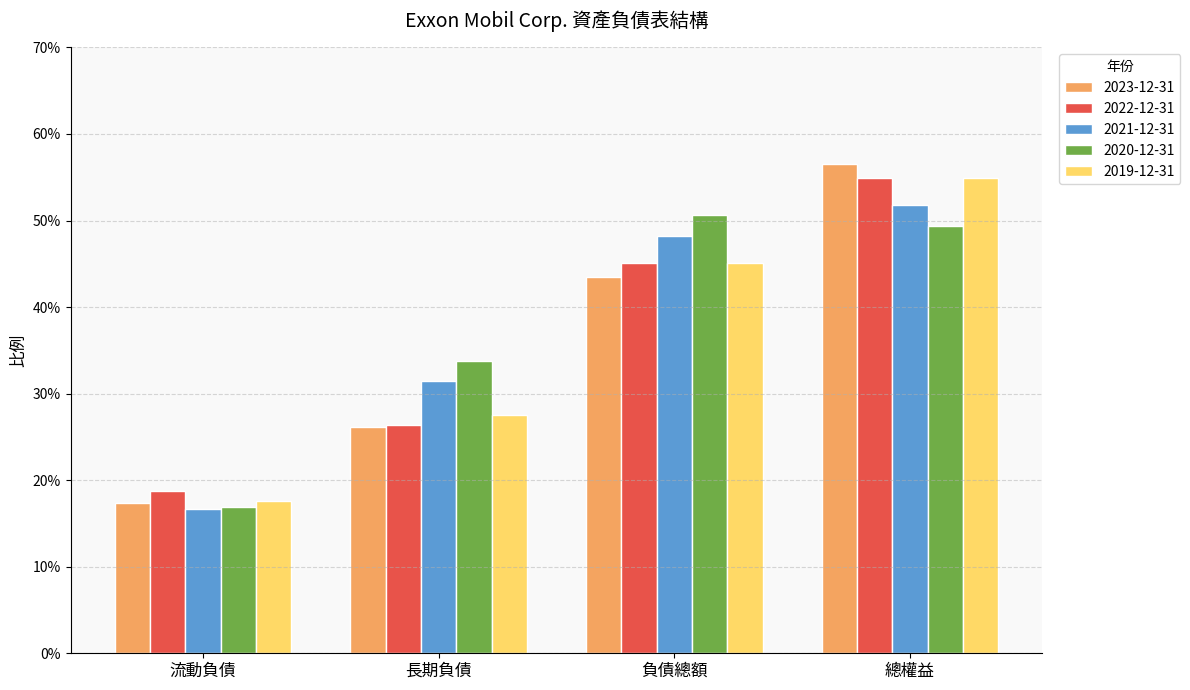

What is the label of the 2nd bar from the right?

負債總額